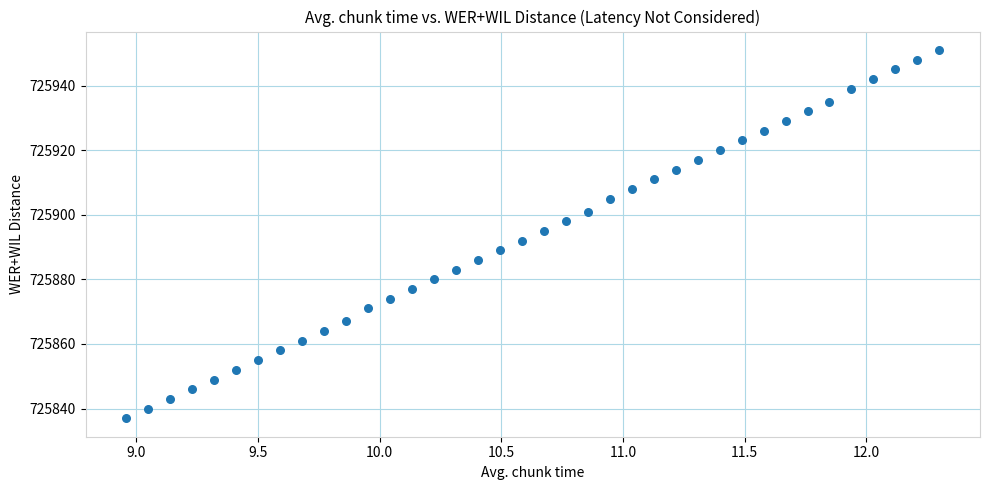

What is the range of Y values (max minus min)?

114